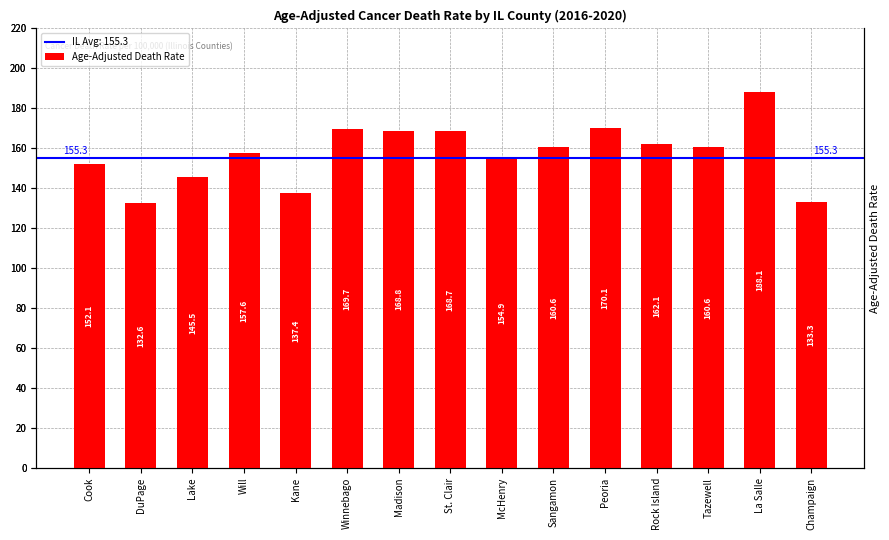

Reading left to right, extract all data points from this chart.

152.1	132.6	145.5	157.6	137.4	169.7	168.8	168.7	154.9	160.6	170.1	162.1	160.6	188.1	133.3